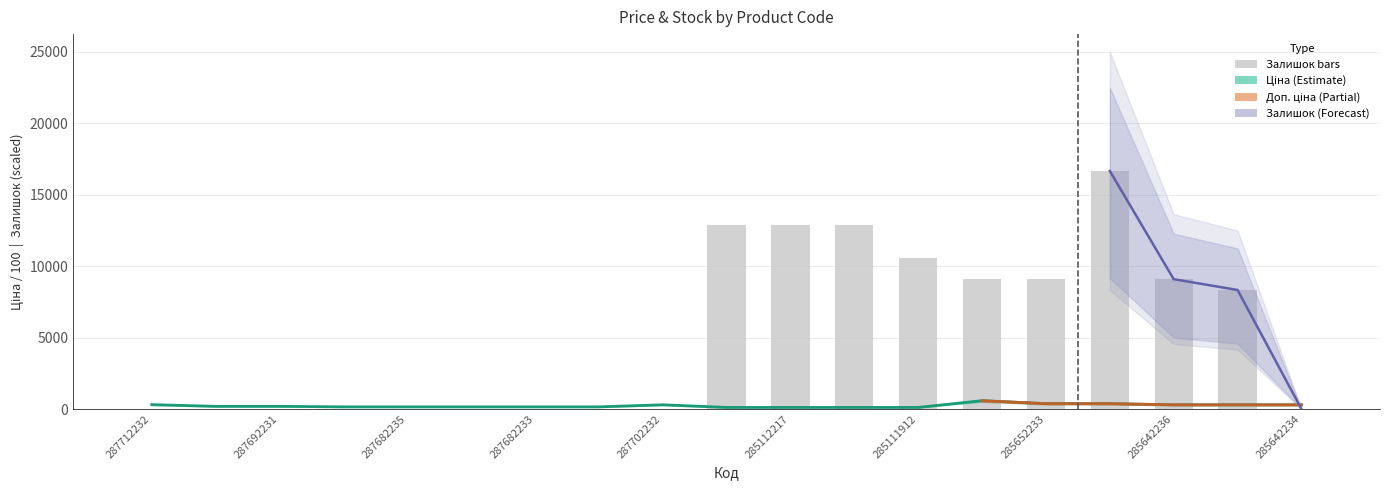

Rank the categories by Ціна value from lowest to highest.

285112220, 285112217, 285111961, 285111912, 287682236, 287682235, 287682234, 287682233, 287682231, 287692233, 287692231, 285642236, 285642235, 285642234, 287702232, 287712232, 285652233, 285652231, 285662232